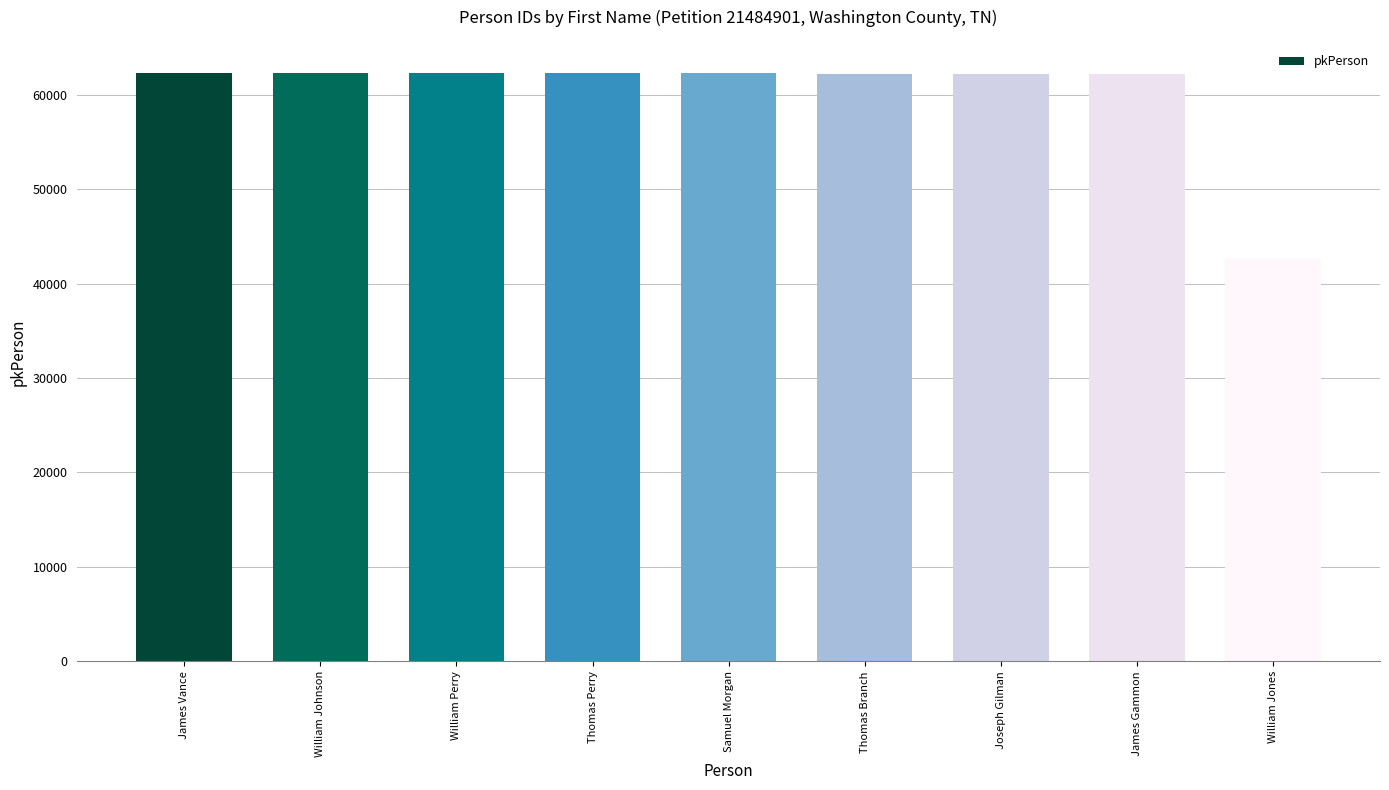

What is the label of the 7th bar from the right?

William Perry